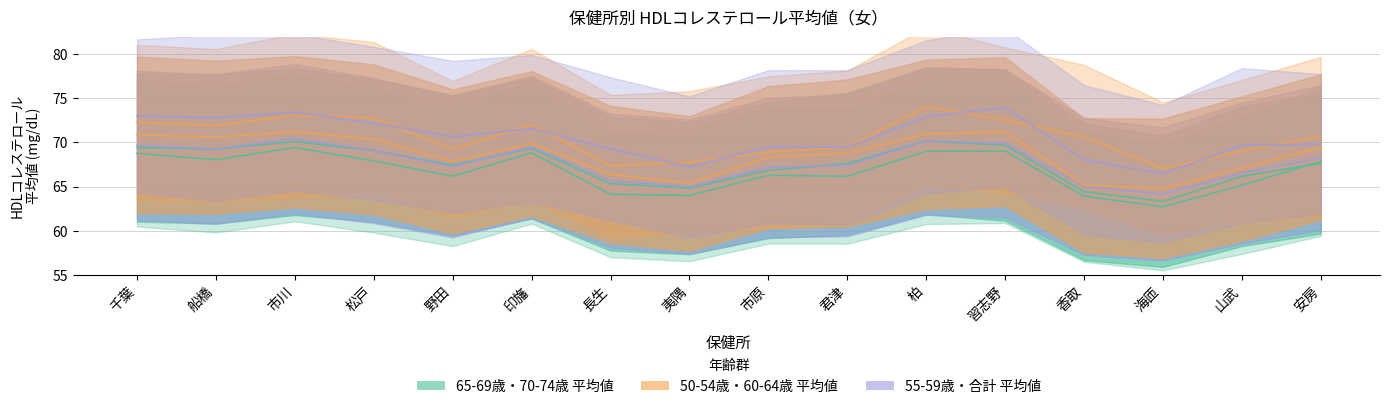

What position from the left is 山武?

15